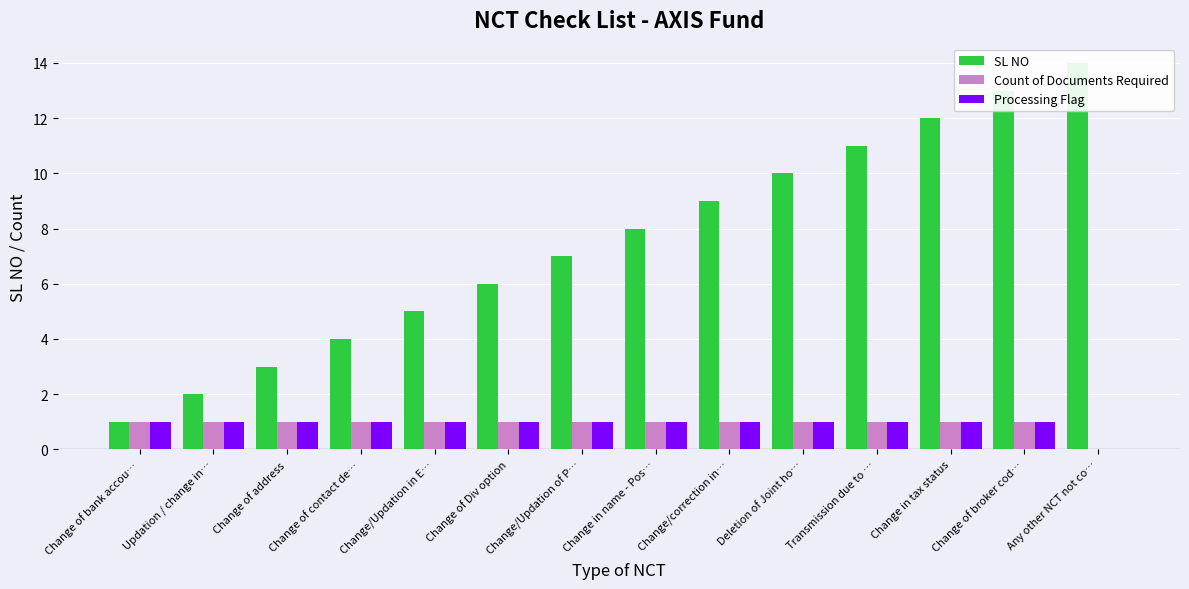

Which category has the highest value across all series?

Any other NCT not co…